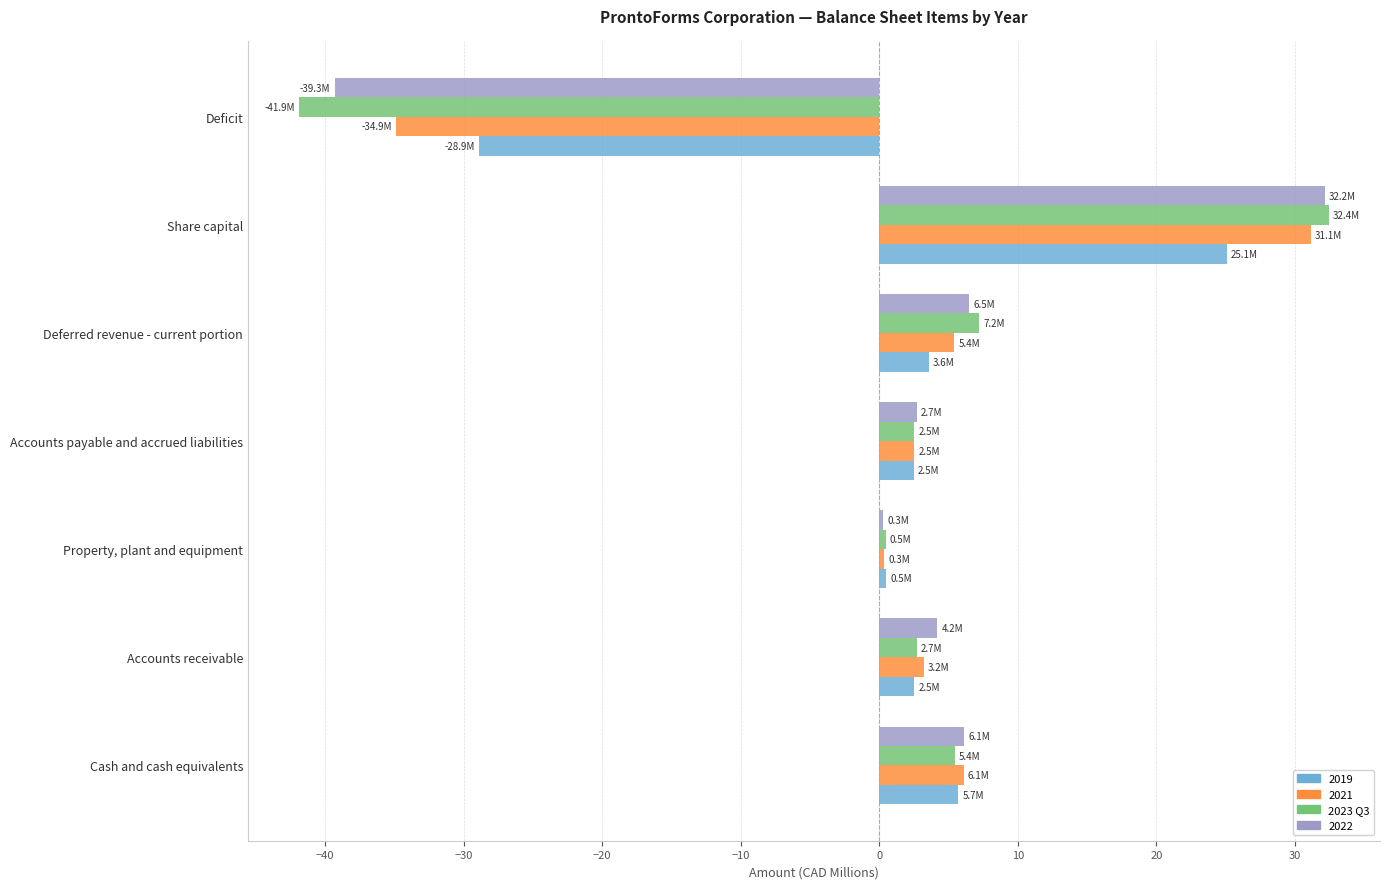

Where is 2021 nearest to the value -1?

Property, plant and equipment